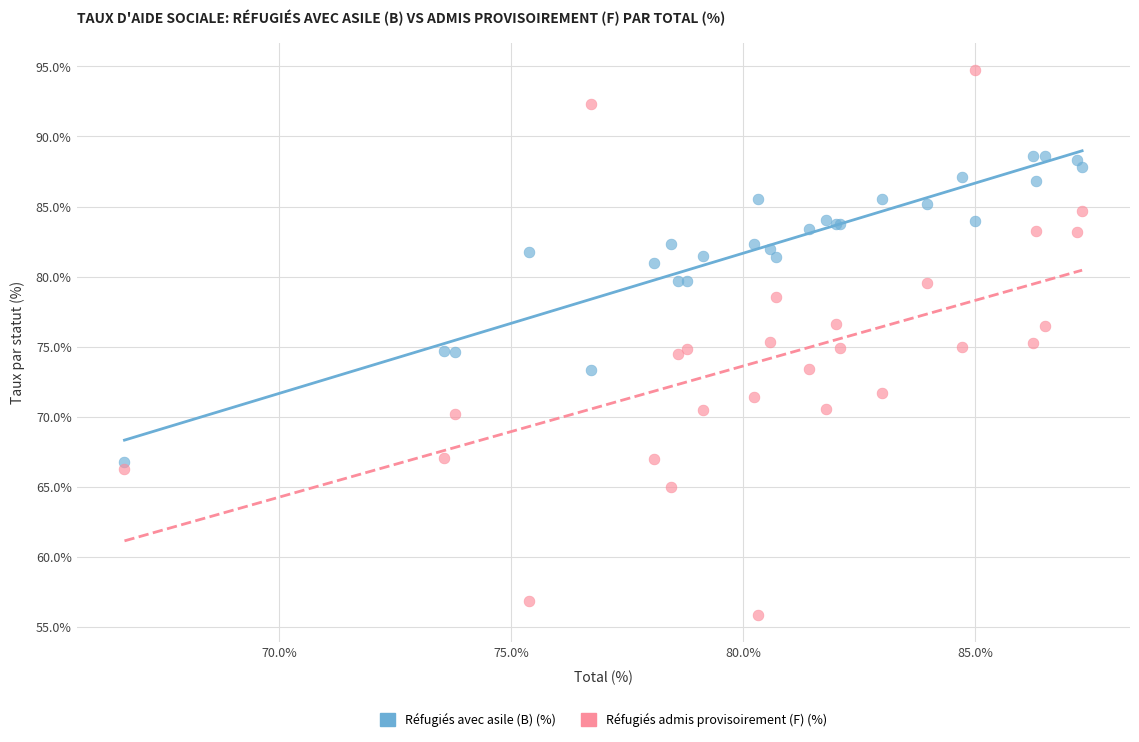

Which series contains the lowest Y value?

Réfugiés admis provisoirement (F) (%)